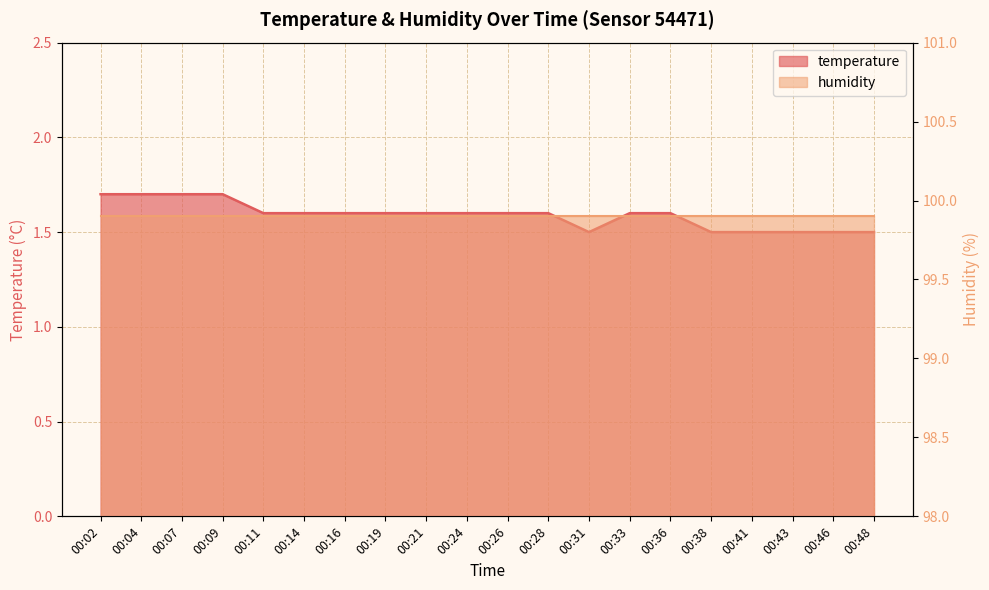

Which has a higher value, 00:36 or 00:16?

00:36